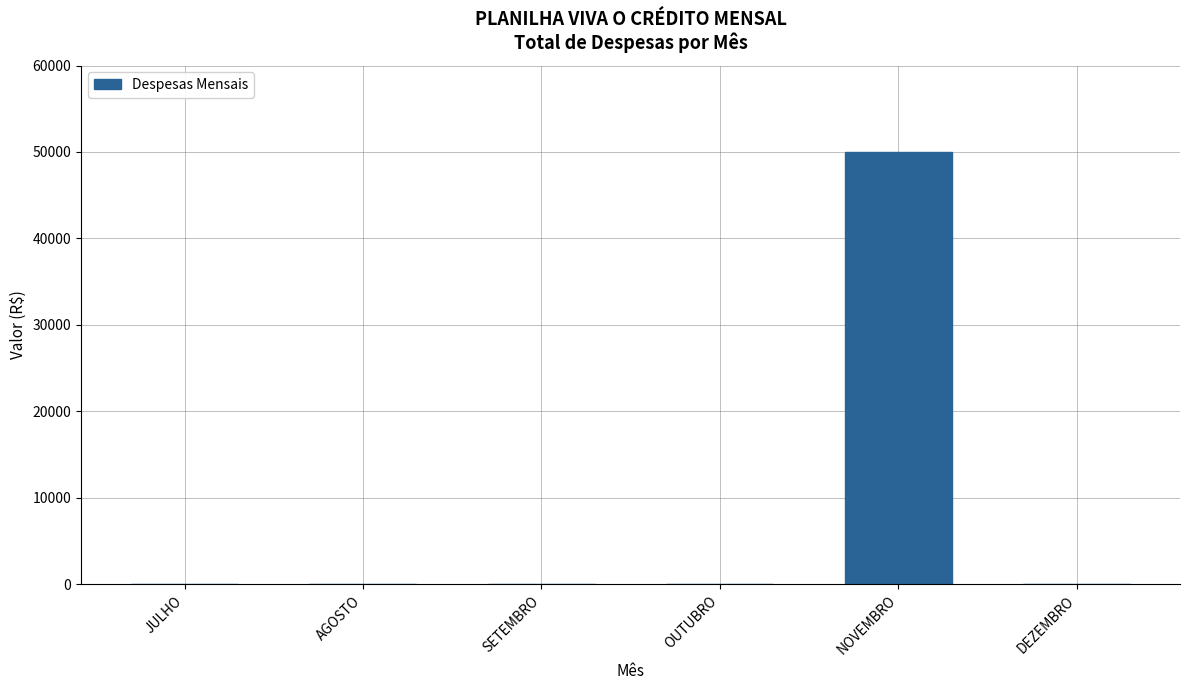

What is the sum of all values?

50000